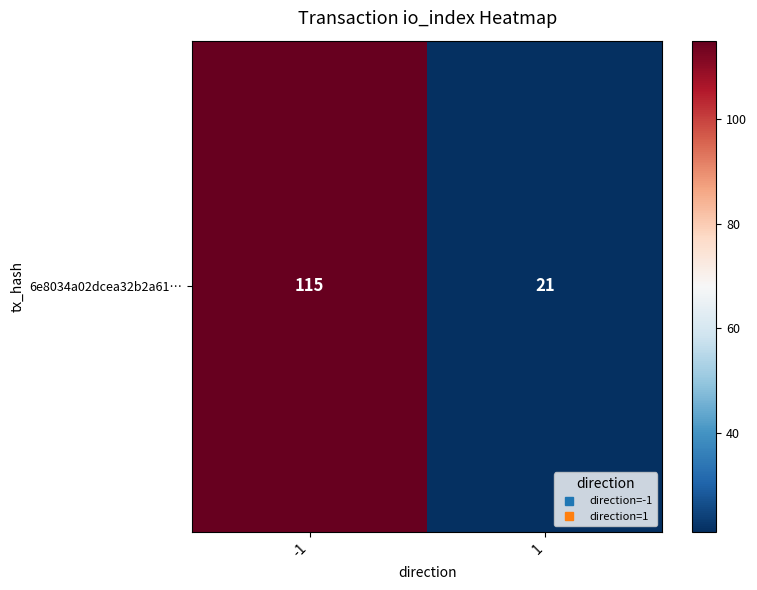

At which category does the chart reach its peak across all series?

-1